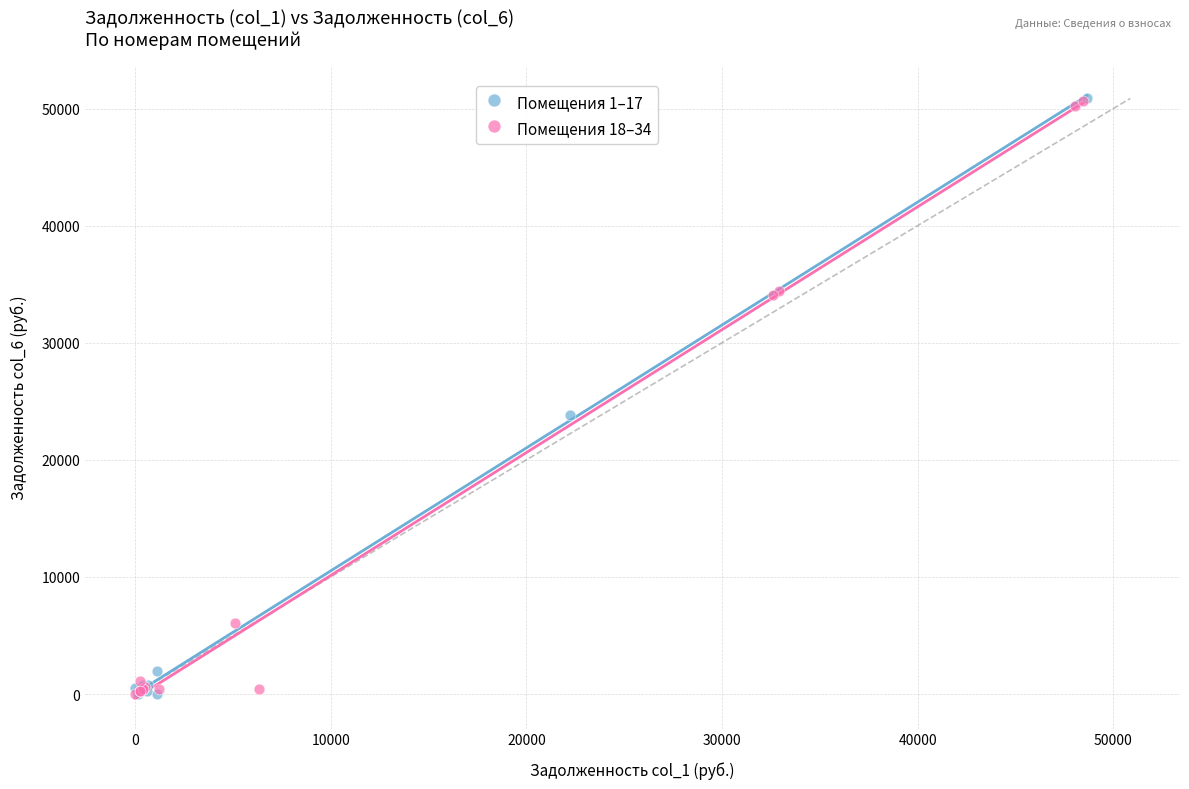

What are all the series names shown in the legend?

Помещения 1–17, Помещения 18–34